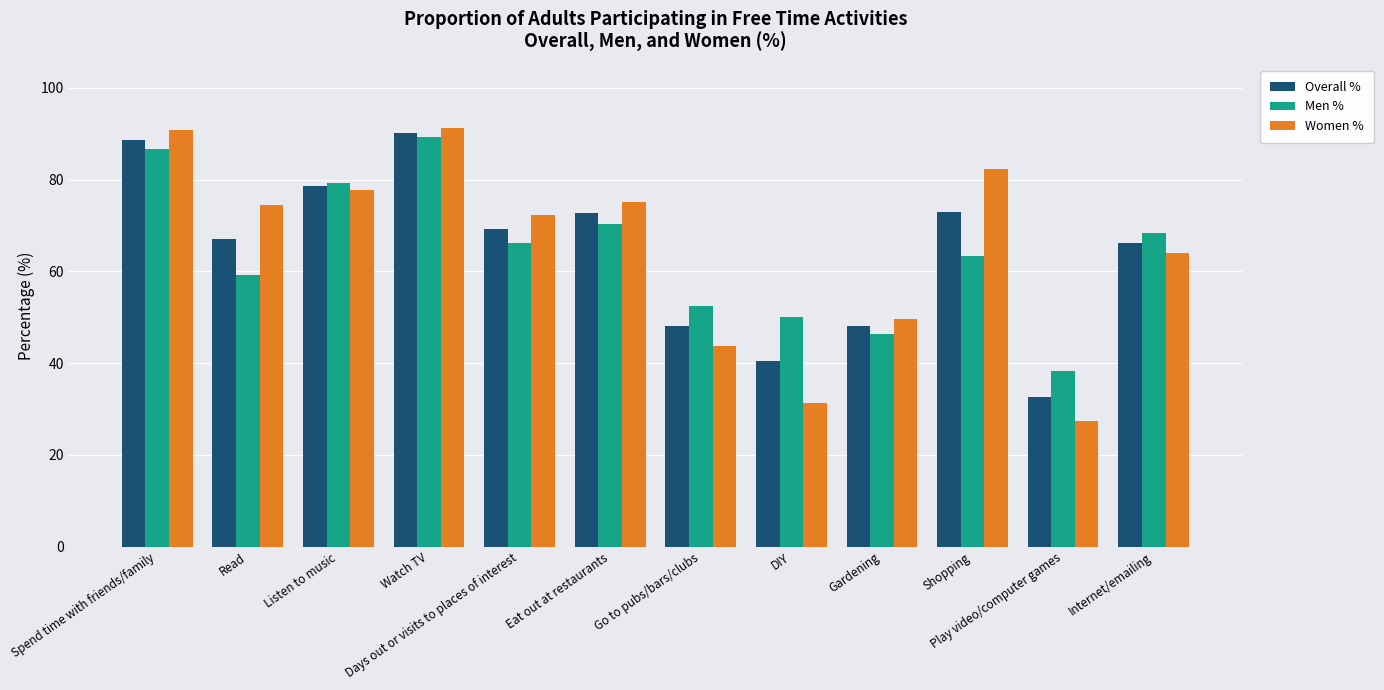

What is the label of the 2nd bar from the left?

Read